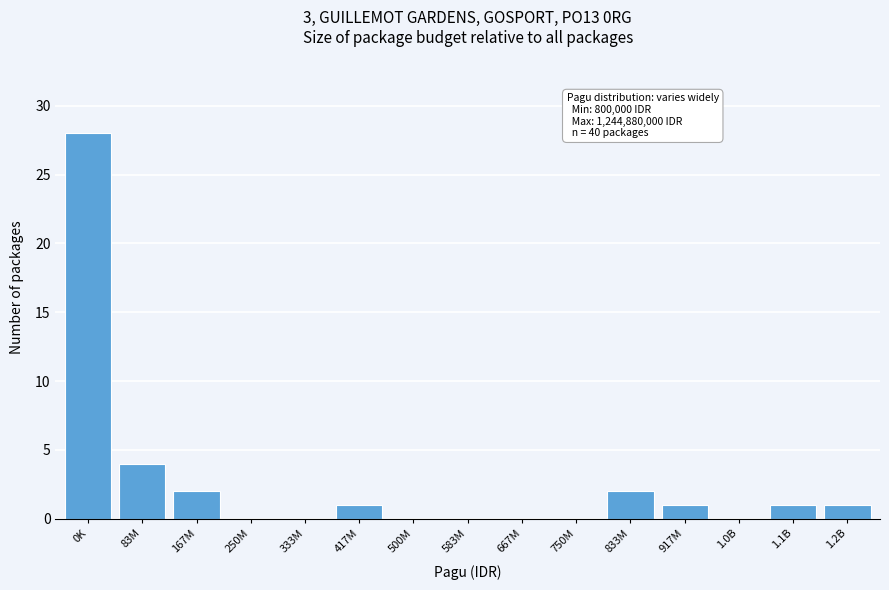

Reading left to right, transcribe all the data shown in this chart.

0K=28	83M=4	167M=2	250M=0	333M=0	417M=1	500M=0	583M=0	667M=0	750M=0	833M=2	917M=1	1.0B=0	1.1B=1	1.2B=1